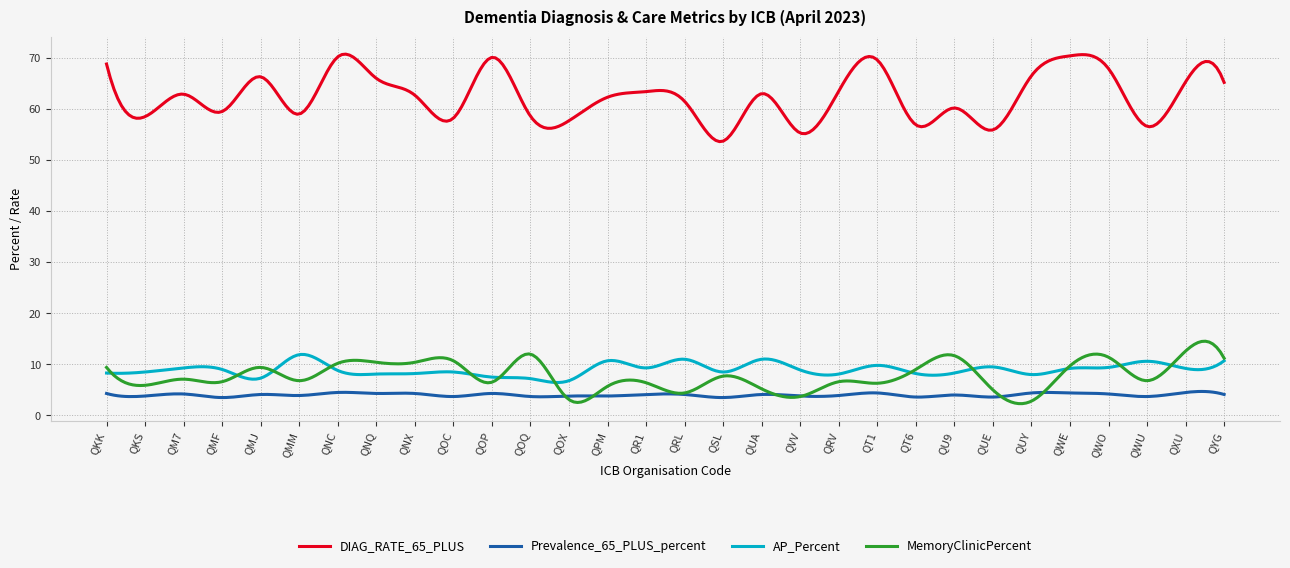

What is the maximum value shown in the chart?

70.7